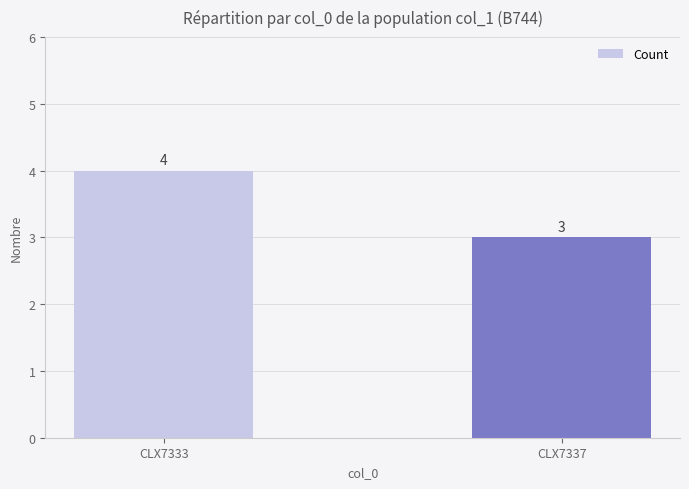

The chart shows a value of 1 at CLX7333. True or false?

False